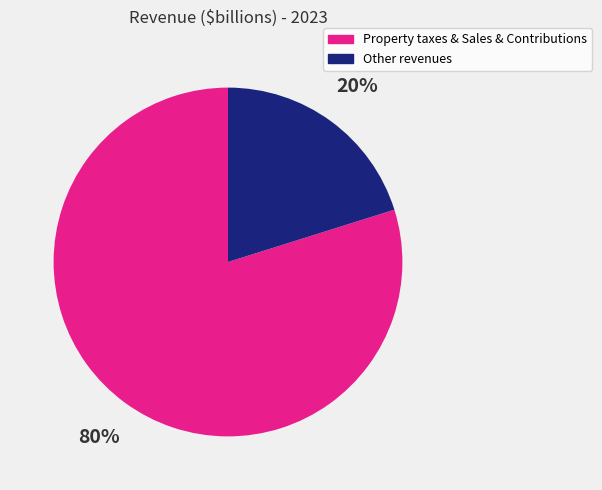

Is there a majority slice in this chart?

Yes